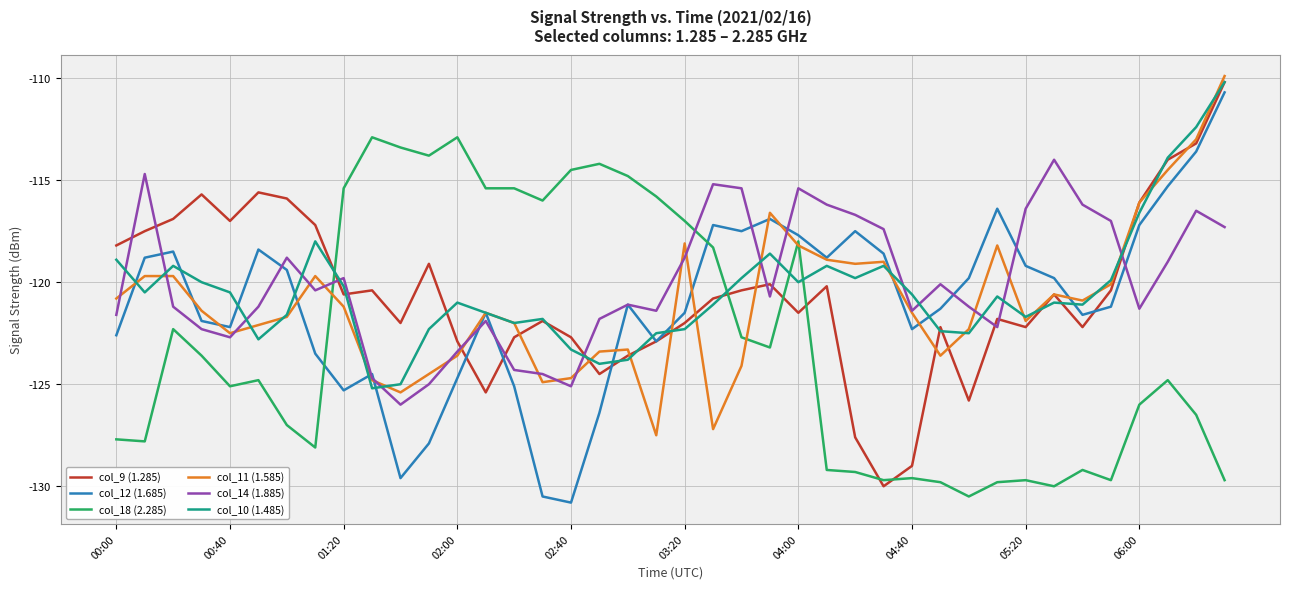

True or false: col_9 (1.285) and col_18 (2.285) cross at least once.

True